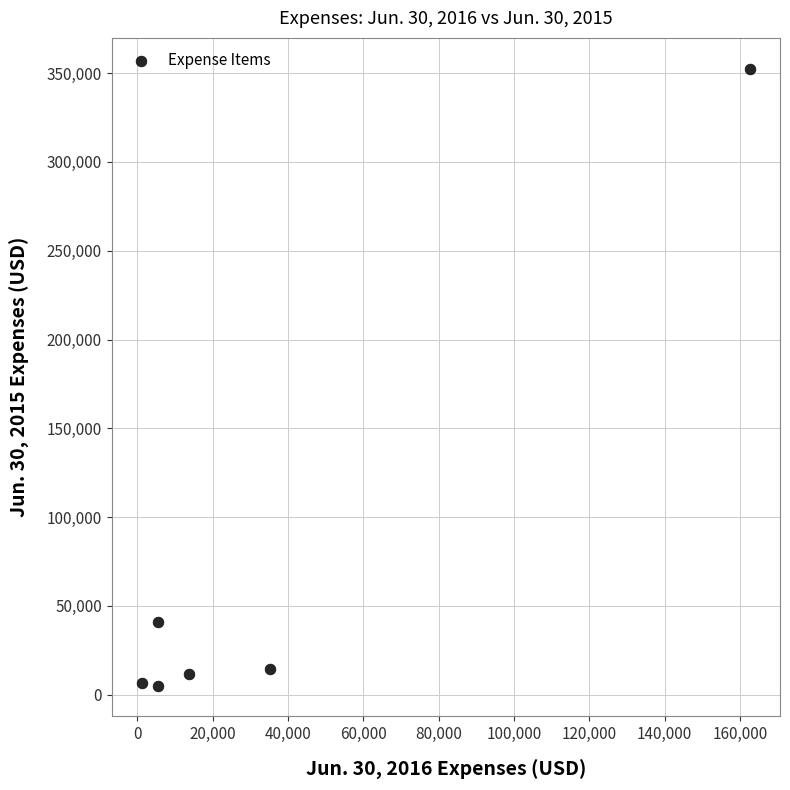

What is the average Y value?

71920